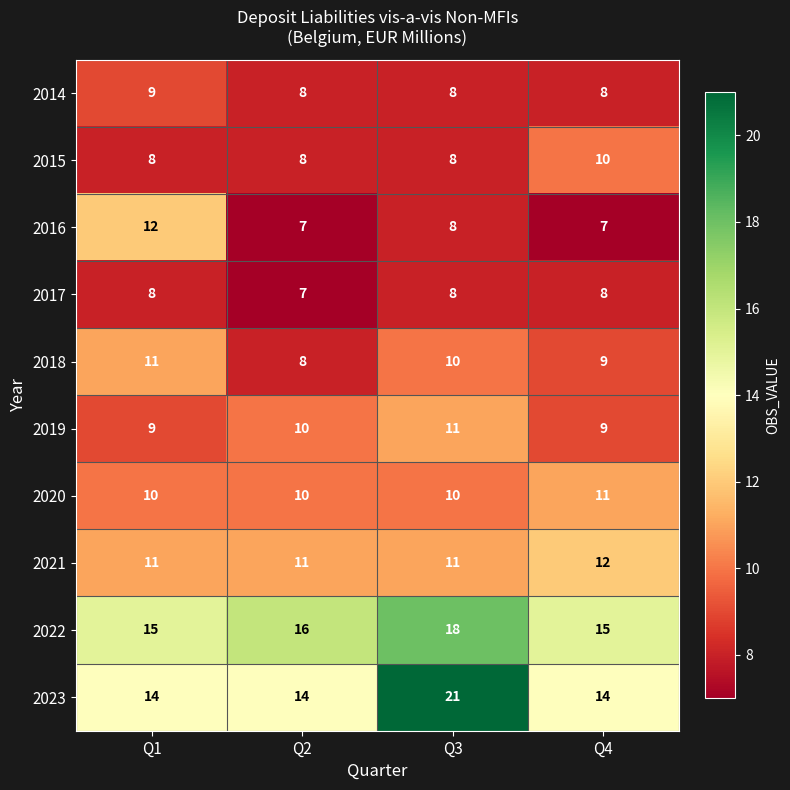

What is the difference between the 2016 values at Q3 and Q1?

4